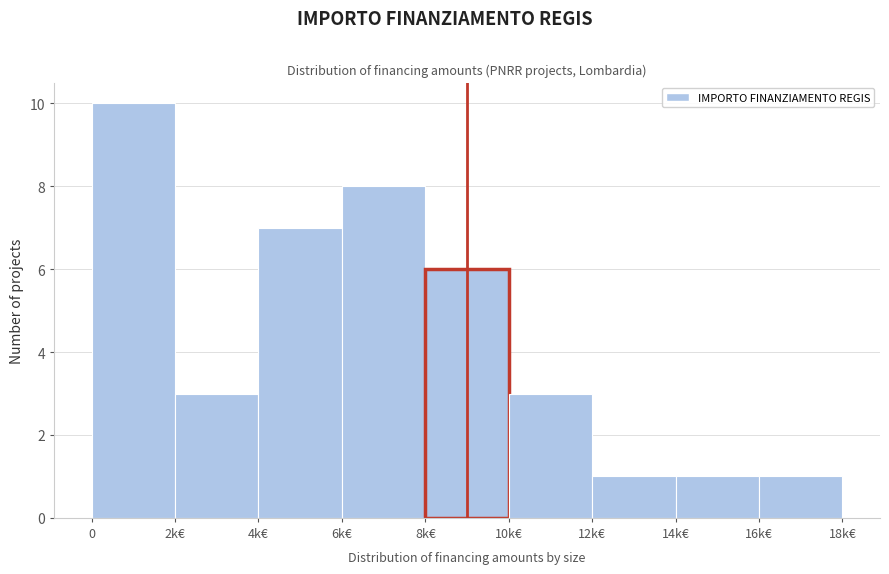

Reading left to right, list all the values displayed in this chart.

10	3	7	8	6	3	1	1	1